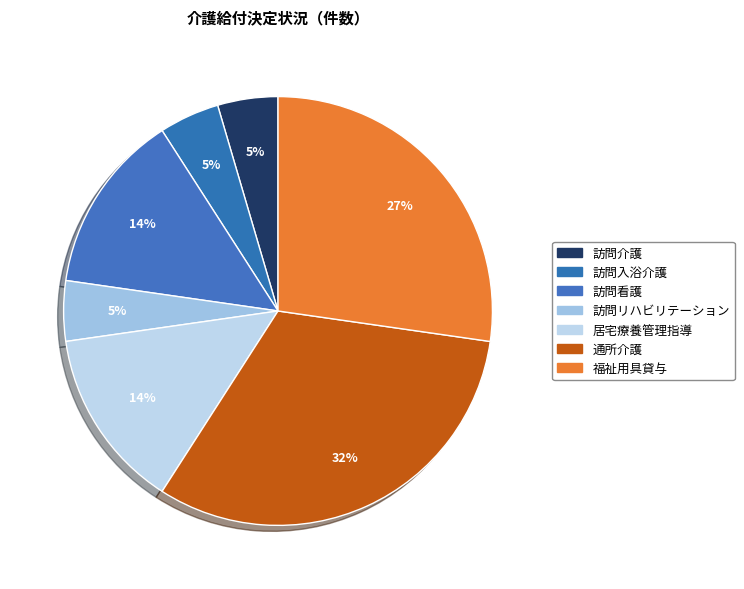

Is it true that 訪問看護 is 1% of the pie?

False